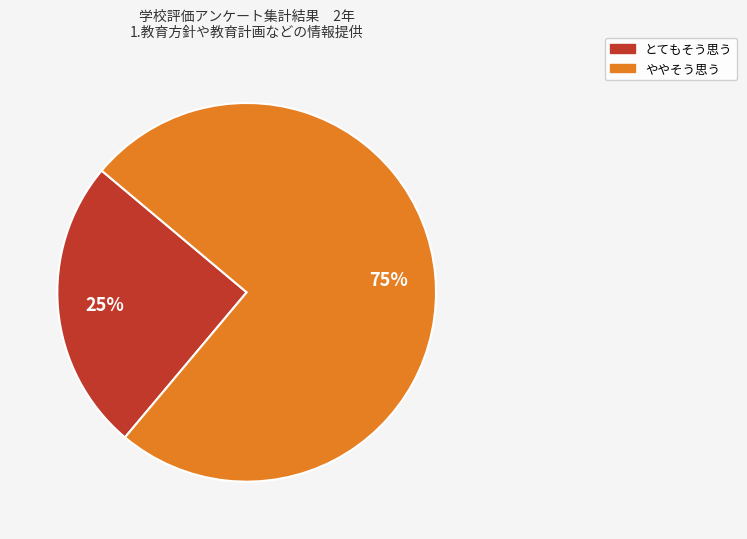

To the nearest percent, what is the difference between the largest and smallest slice percentages?

50%